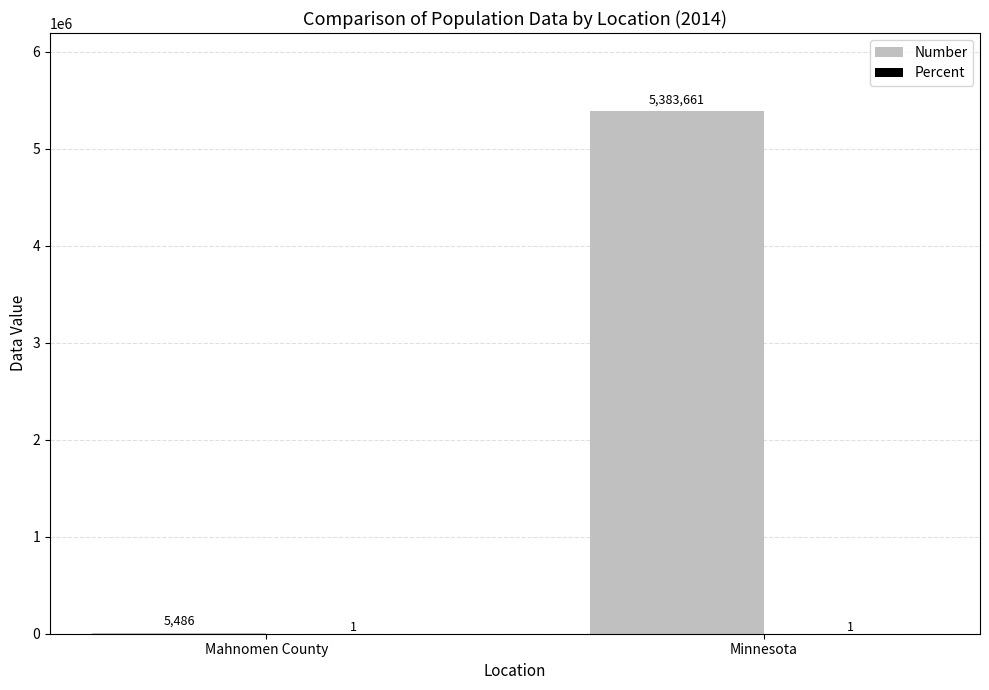

At which category is the sum across all series the highest?

Minnesota